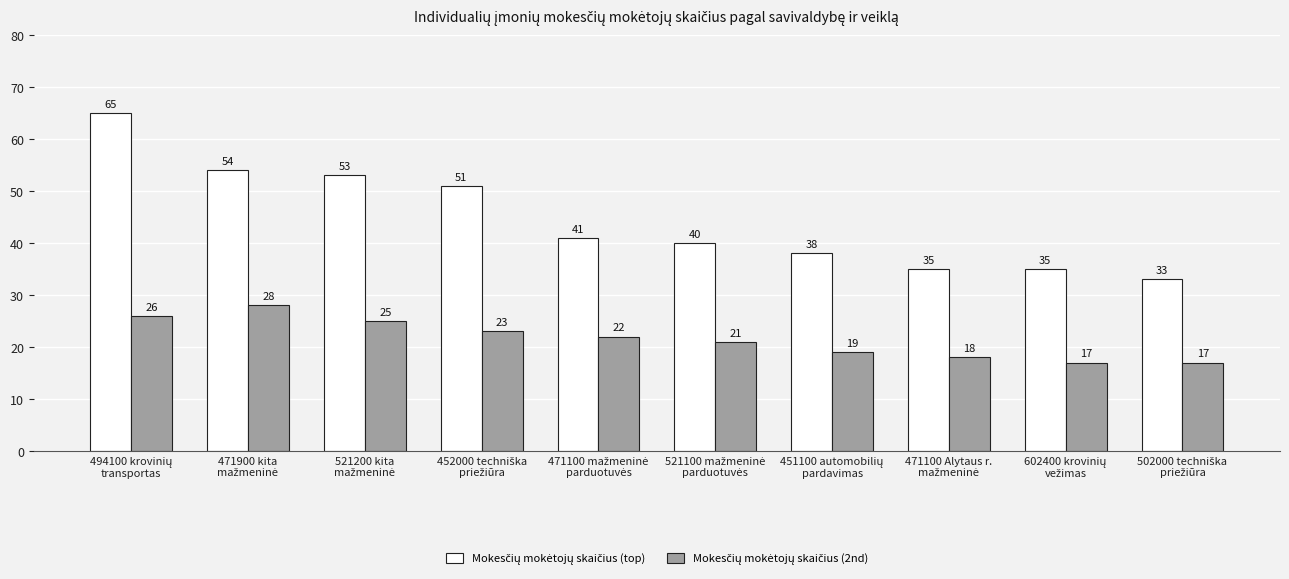

What is the minimum value shown in the chart?

17